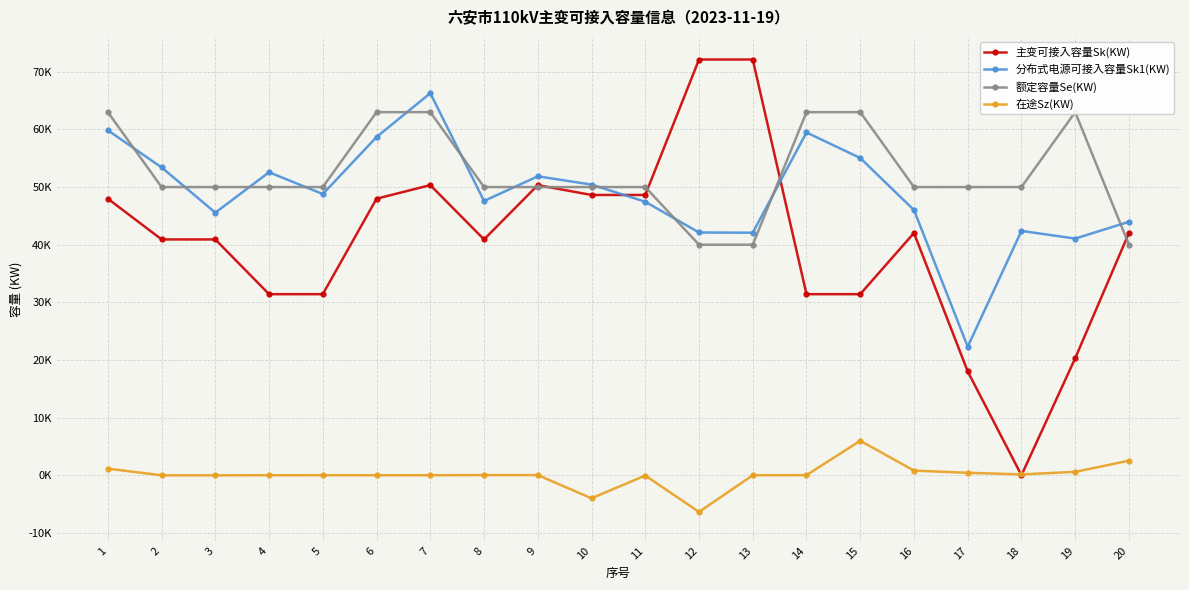

Reading left to right, what are all the values shown in this chart?

主变可接入容量Sk(KW): 47982.4	40915.2	40915.2	31417.1	31417.1	47982.4	50337.1	40915.2	50337.1	48628.9	48628.9	72132.0	72132.0	31417.1	31417.1	42036.0	18007.7	0.0	20305.2	42036.0
分布式电源可接入容量Sk1(KW): 59847.1	53412.9	45562.9	52572.2	48787.8	58680.0	66290.0	47585.3	51865.3	50430.0	47451.0	42119.0	42080.0	59477.1	55040.0	46016.9	22308.9	42391.5	41063.6	43973.1
额定容量Se(KW): 63000.0	50000.0	50000.0	50000.0	50000.0	63000.0	63000.0	50000.0	50000.0	50000.0	50000.0	40000.0	40000.0	63000.0	63000.0	50000.0	50000.0	50000.0	63000.0	40000.0
在途Sz(KW): 1142.9	-12.9	-12.9	-2.2	2.2	0.0	0.0	24.7	24.7	-4000.0	-51.0	-6369.0	0.0	12.9	5980.0	803.1	421.1	148.5	586.4	2526.9